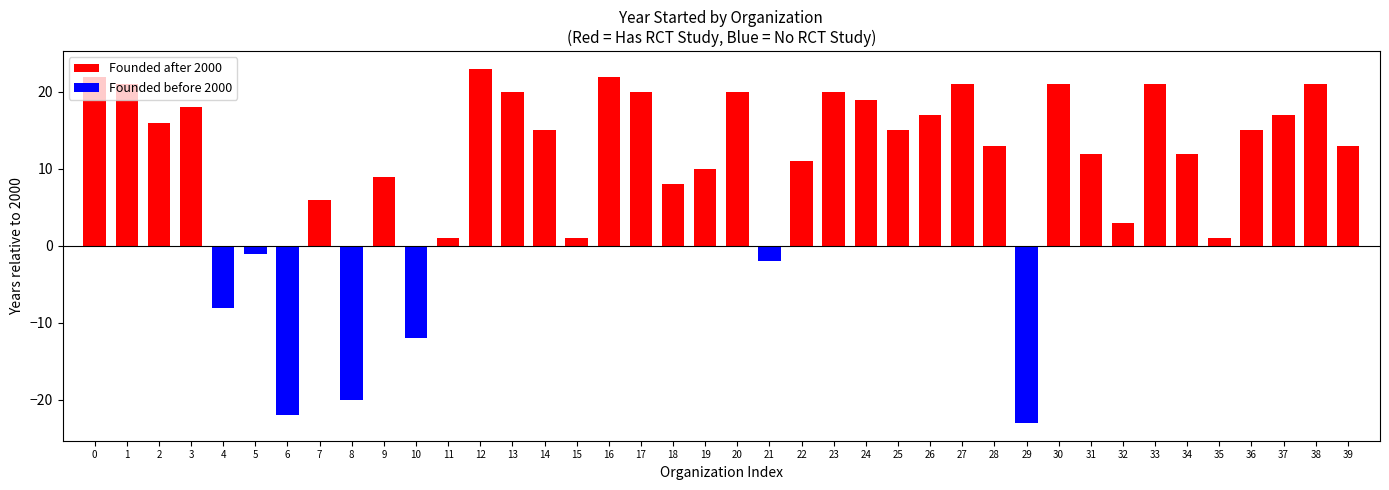

How many bars are there in total?

40